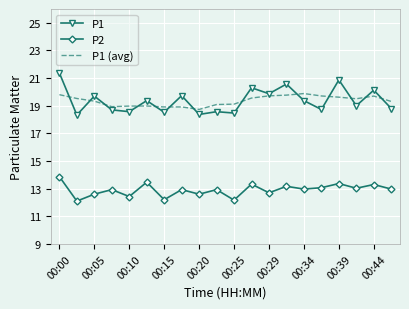

Which series has the widest spread of values?

P1